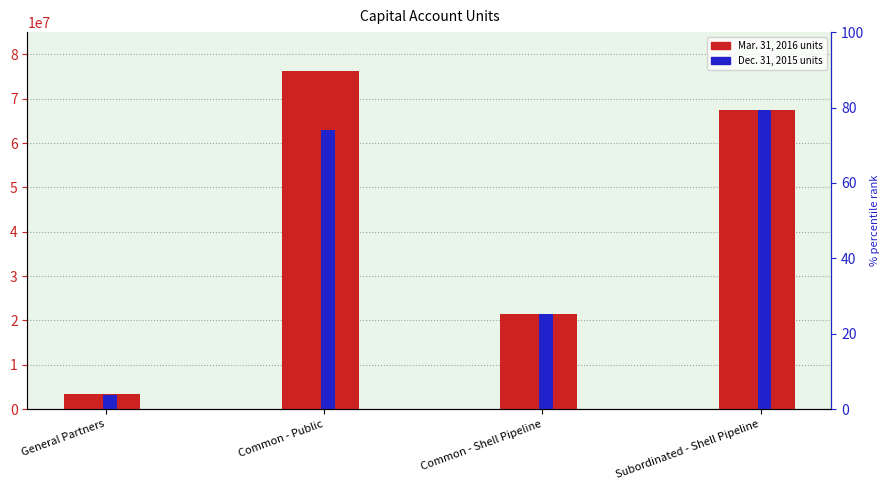

True or false: Dec. 31, 2015 has a value of 24624171 at Subordinated - Shell Pipeline.

False